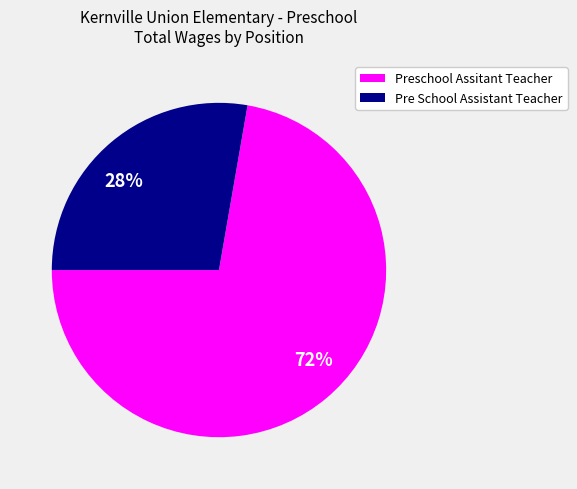

To the nearest percent, what portion does Preschool Assitant Teacher represent?

72%